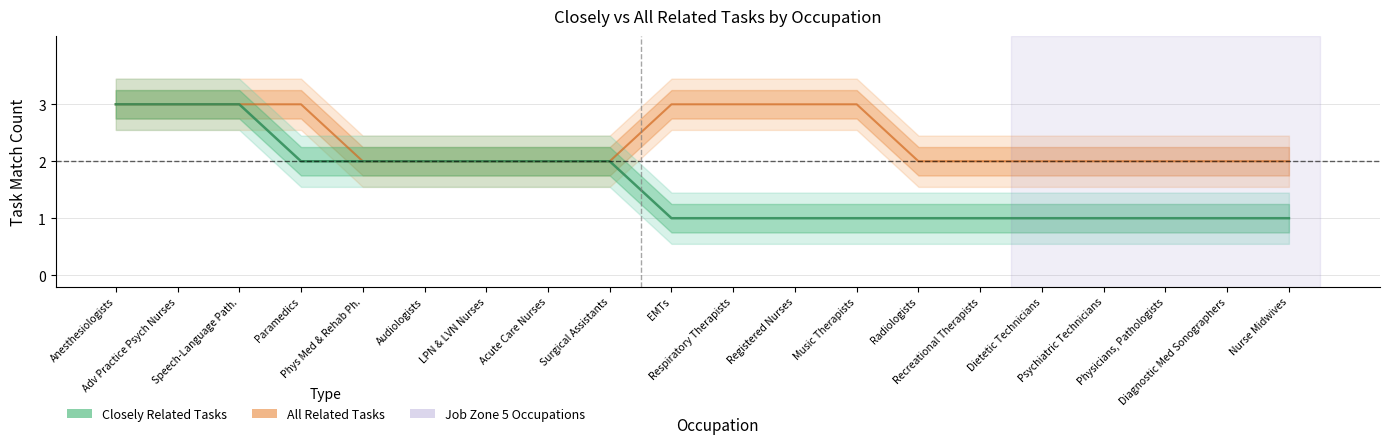

The closely_related series shows 1 at Surgical Assistants. True or false?

False